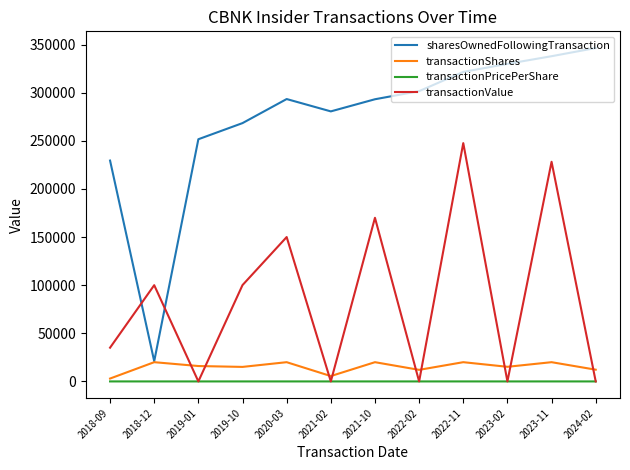

How many times do transactionShares and transactionValue cross each other?

9